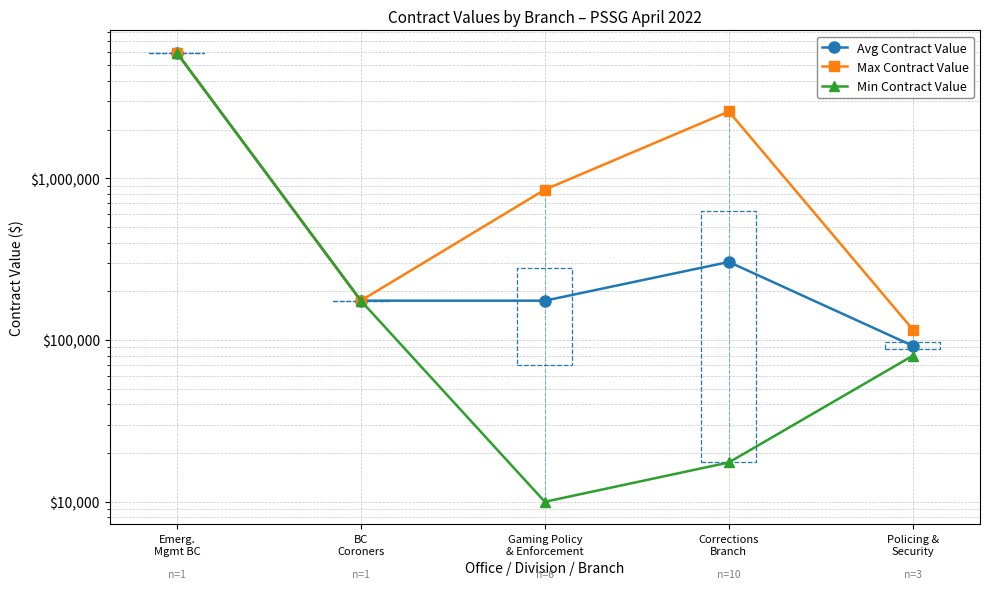

Is the value of Max Contract Value at Gaming Policy
& Enforcement greater than the value of Min Contract Value at Corrections
Branch?

Yes